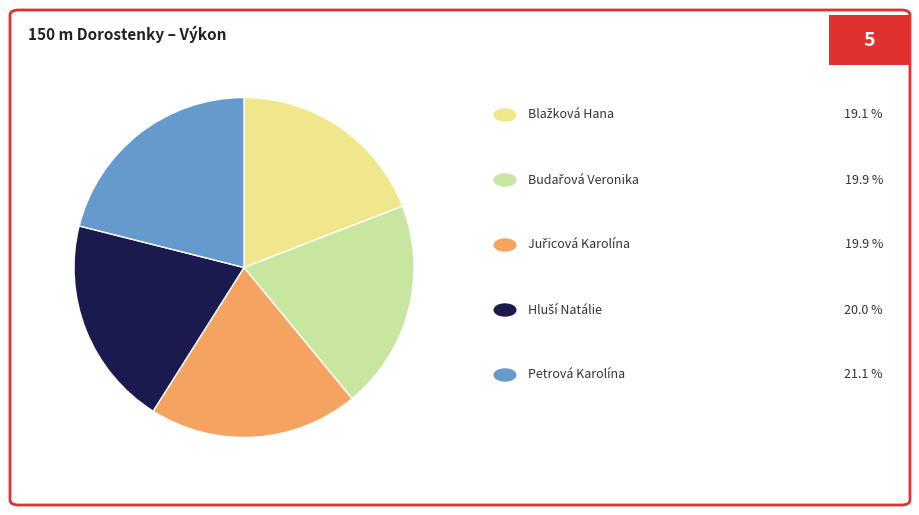

Is there any slice that represents more than half of the pie?

No